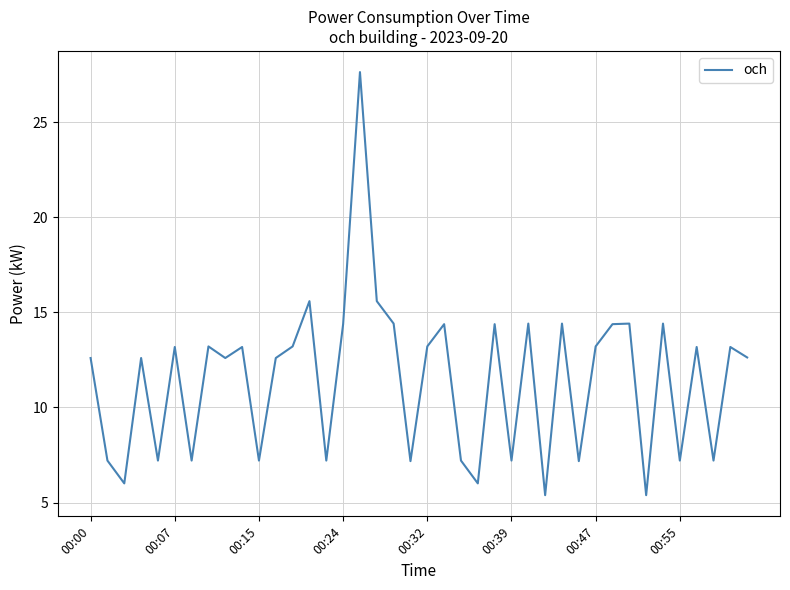

What is the maximum value shown in the chart?

27.6